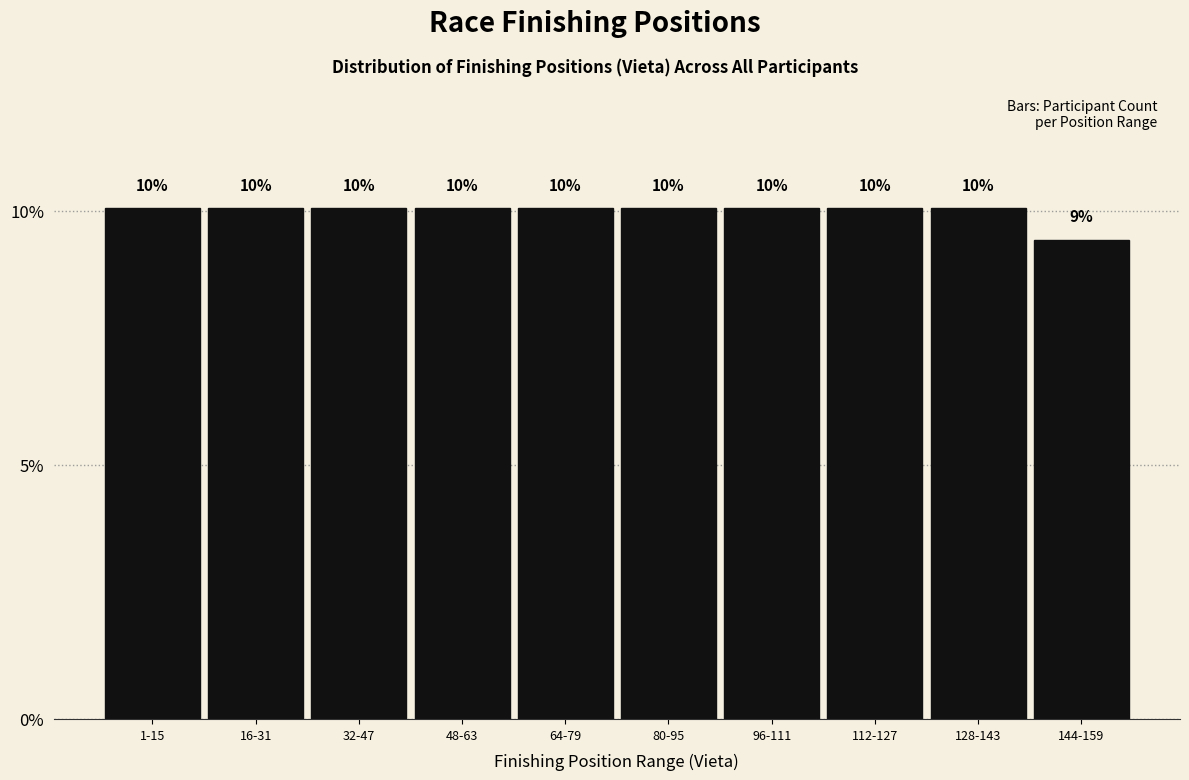

How many bars are there in total?

10